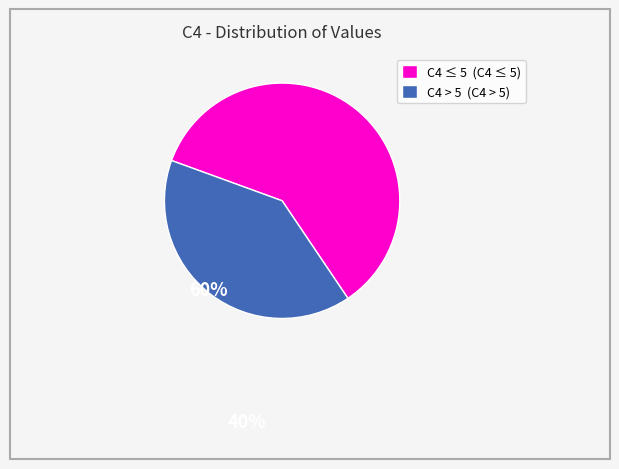

Rank the categories by value from lowest to highest.

C4 > 5 (C4 > 5), C4 ≤ 5 (C4 ≤ 5)